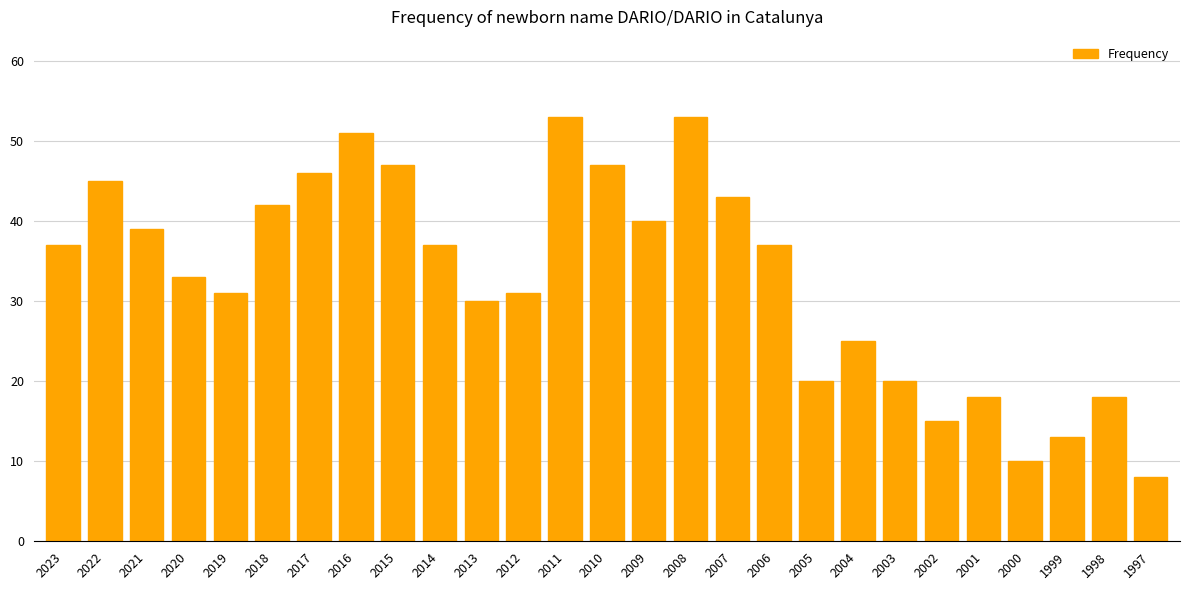

What is the greatest value displayed?

53